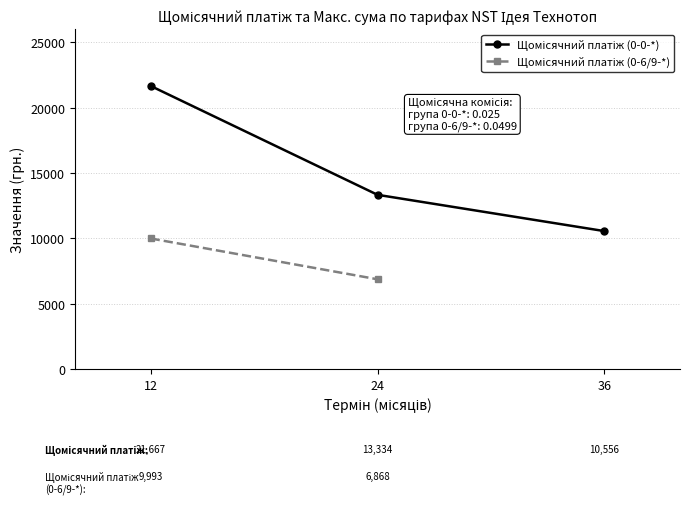

Reading left to right, extract all data points from this chart.

NST Ідея Технотоп_0-0-12: NST 0-0-12
(термін=12)=21667.6	NST 0-0-24
(термін=24)=21667.6
NST Ідея Технотоп_0-0-24: NST 0-0-12
(термін=12)=13334.2	NST 0-0-24
(термін=24)=13334.2
NST Ідея Технотоп_0-0-36: NST 0-0-12
(термін=12)=10556.4	NST 0-0-24
(термін=24)=10556.4
NST Ідея Технотоп_0-6-12: NST 0-0-12
(термін=12)=9992.8	NST 0-0-24
(термін=24)=9992.8
NST Ідея Технотоп_0-9-24: NST 0-0-12
(термін=12)=6867.8	NST 0-0-24
(термін=24)=6867.8